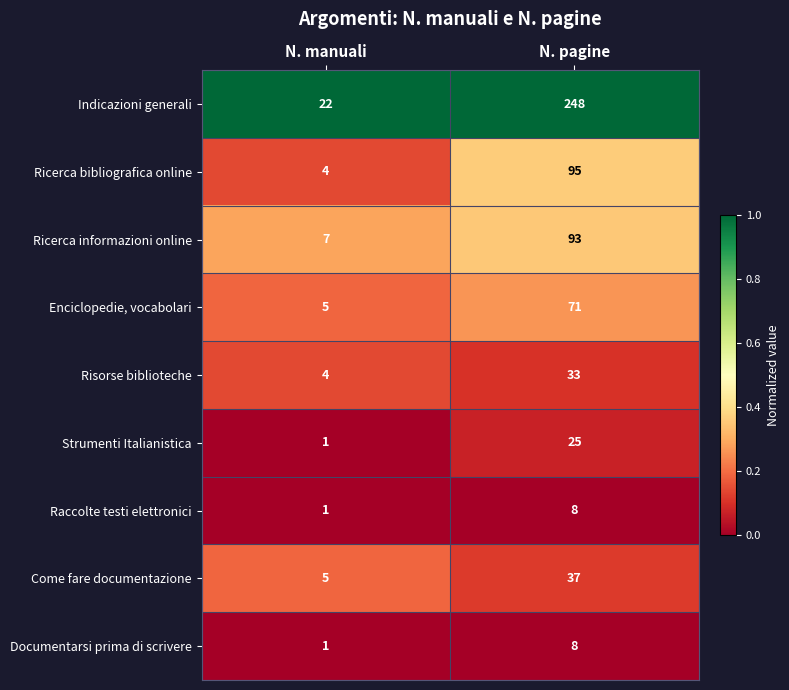

Reading left to right, extract all data points from this chart.

Indicazioni generali: N. manuali=22	N. pagine=248
Ricerca bibliografica online: N. manuali=4	N. pagine=95
Ricerca informazioni online: N. manuali=7	N. pagine=93
Enciclopedie, vocabolari: N. manuali=5	N. pagine=71
Risorse biblioteche: N. manuali=4	N. pagine=33
Strumenti Italianistica: N. manuali=1	N. pagine=25
Raccolte testi elettronici: N. manuali=1	N. pagine=8
Come fare documentazione: N. manuali=5	N. pagine=37
Documentarsi prima di scrivere: N. manuali=1	N. pagine=8